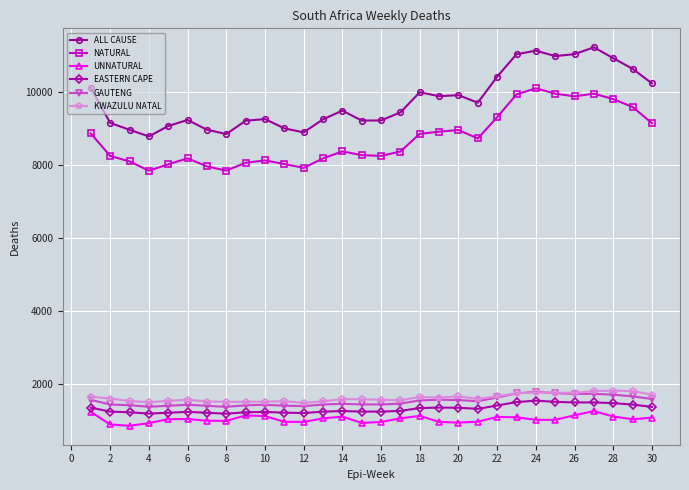

What is the maximum value for ALL CAUSE?

11212.0